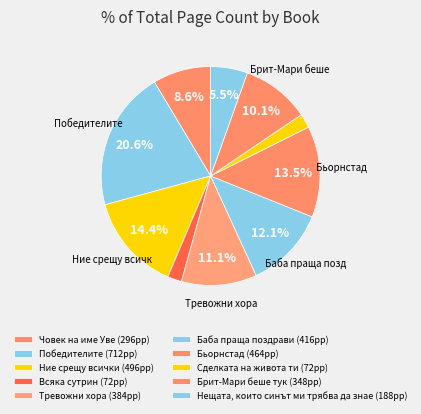

What is the ratio of the value at Брит-Мари беше тук to the value at Ние срещу всички?

0.7